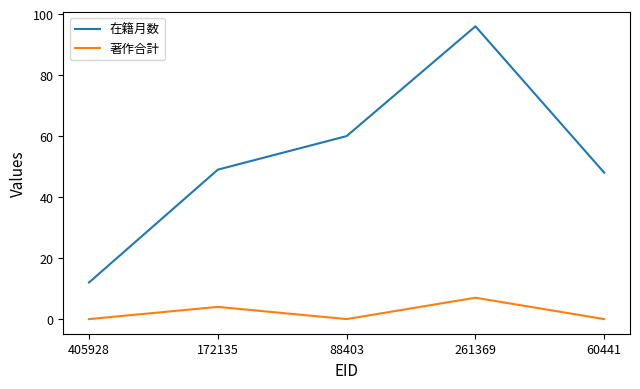

What are all the series names shown in the legend?

在籍月数, 著作合計